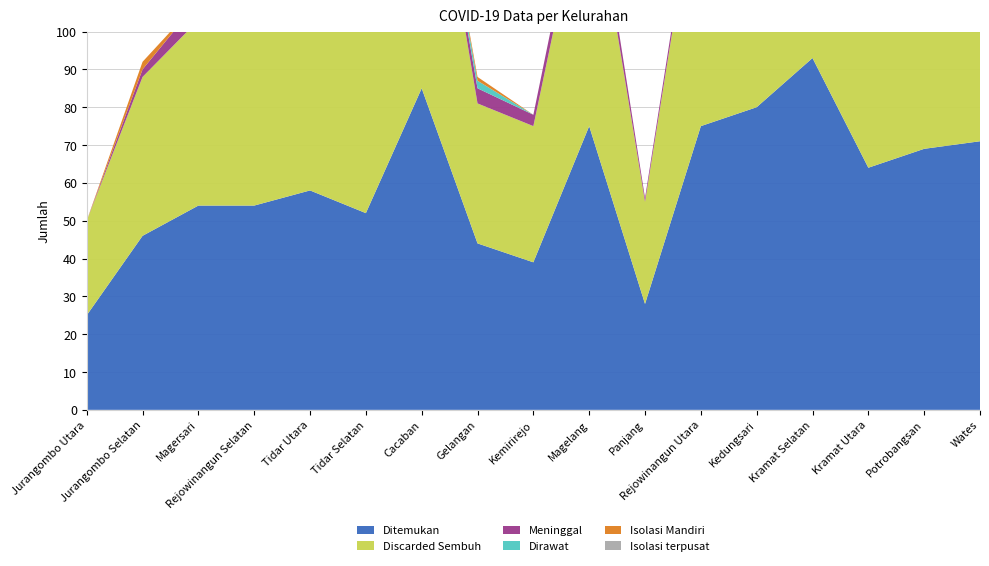

Reading left to right, what are all the values shown in this chart?

Ditemukan: Jurangombo Utara=25	Jurangombo Selatan=46	Magersari=54	Rejowinangun Selatan=54	Tidar Utara=58	Tidar Selatan=52	Cacaban=85	Gelangan=44	Kemirirejo=39	Magelang=75	Panjang=28	Rejowinangun Utara=75	Kedungsari=80	Kramat Selatan=93	Kramat Utara=64	Potrobangsan=69	Wates=71
Discarded Sembuh: Jurangombo Utara=25	Jurangombo Selatan=42	Magersari=49	Rejowinangun Selatan=52	Tidar Utara=54	Tidar Selatan=49	Cacaban=84	Gelangan=37	Kemirirejo=36	Magelang=70	Panjang=27	Rejowinangun Utara=72	Kedungsari=77	Kramat Selatan=93	Kramat Utara=64	Potrobangsan=69	Wates=70
Meninggal: Jurangombo Utara=0	Jurangombo Selatan=2	Magersari=5	Rejowinangun Selatan=1	Tidar Utara=2	Tidar Selatan=3	Cacaban=1	Gelangan=4	Kemirirejo=3	Magelang=5	Panjang=1	Rejowinangun Utara=3	Kedungsari=3	Kramat Selatan=0	Kramat Utara=0	Potrobangsan=0	Wates=1
Dirawat: Jurangombo Utara=0	Jurangombo Selatan=0	Magersari=0	Rejowinangun Selatan=1	Tidar Utara=2	Tidar Selatan=0	Cacaban=0	Gelangan=2	Kemirirejo=0	Magelang=0	Panjang=0	Rejowinangun Utara=0	Kedungsari=0	Kramat Selatan=0	Kramat Utara=0	Potrobangsan=0	Wates=0
Isolasi Mandiri: Jurangombo Utara=0	Jurangombo Selatan=2	Magersari=0	Rejowinangun Selatan=0	Tidar Utara=0	Tidar Selatan=0	Cacaban=0	Gelangan=1	Kemirirejo=0	Magelang=0	Panjang=0	Rejowinangun Utara=0	Kedungsari=0	Kramat Selatan=0	Kramat Utara=0	Potrobangsan=0	Wates=0
Isolasi terpusat: Jurangombo Utara=0	Jurangombo Selatan=0	Magersari=0	Rejowinangun Selatan=0	Tidar Utara=0	Tidar Selatan=0	Cacaban=0	Gelangan=0	Kemirirejo=0	Magelang=0	Panjang=0	Rejowinangun Utara=0	Kedungsari=0	Kramat Selatan=0	Kramat Utara=0	Potrobangsan=0	Wates=0